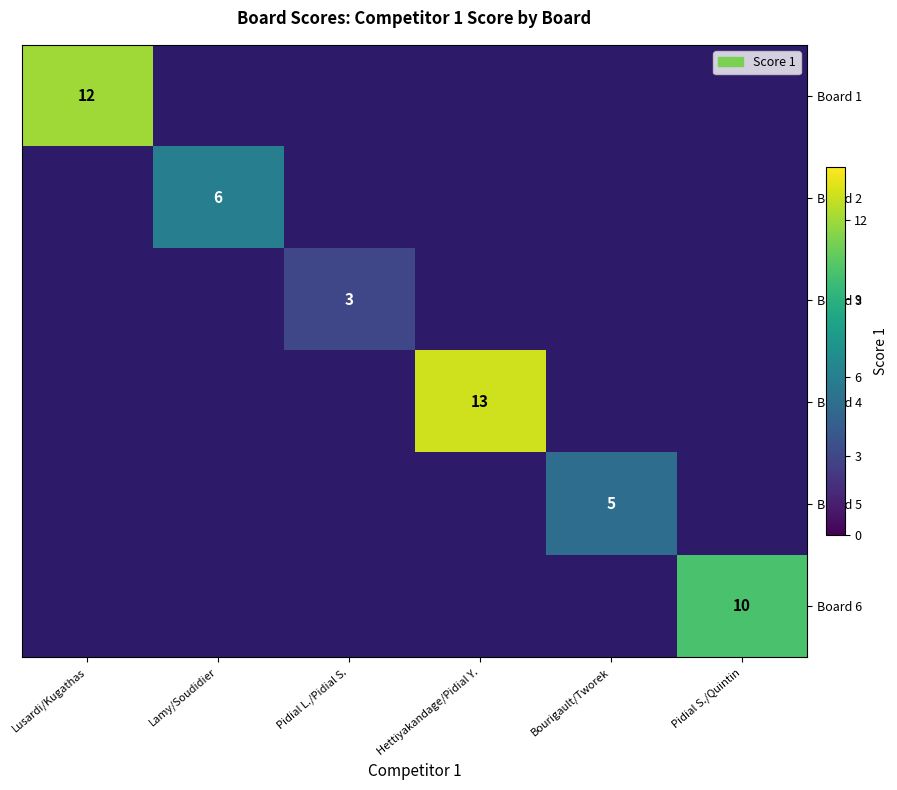

How many values in Board 4 are above zero?

1